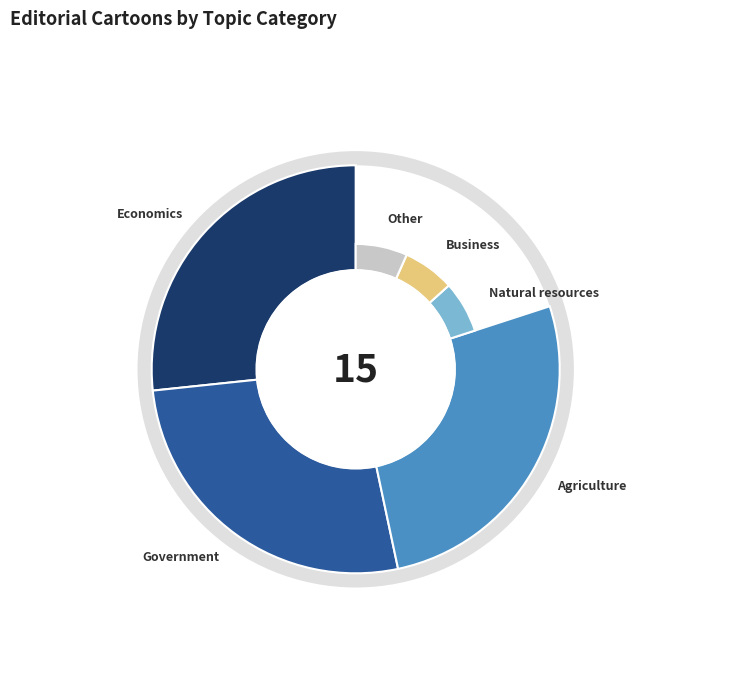

To the nearest percent, what is the average slice percentage?

17%